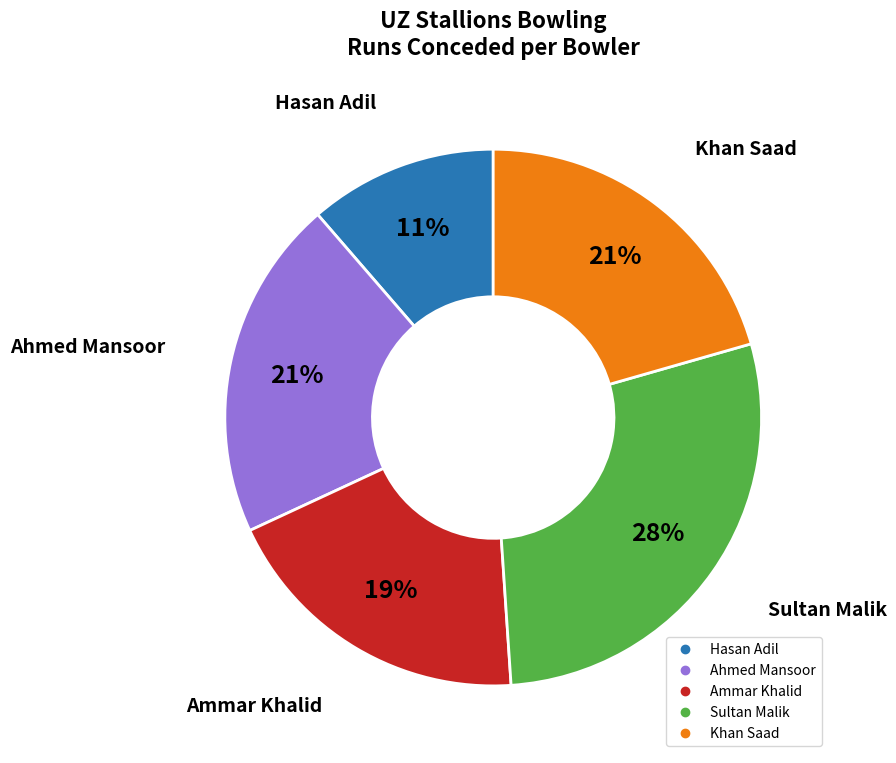

Is it true that Ammar Khalid is 19% of the pie?

True